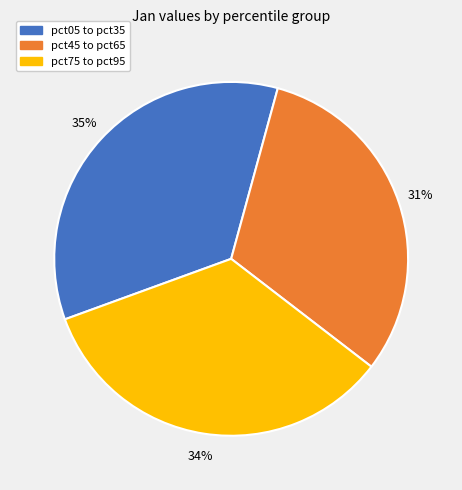

How many slices are in this pie chart?

3